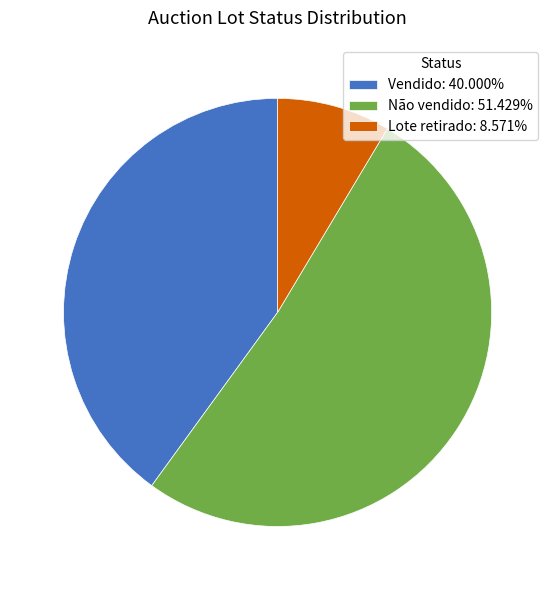

Do Vendido: 40.000% and Lote retirado: 8.571% together represent more than half of the pie?

No